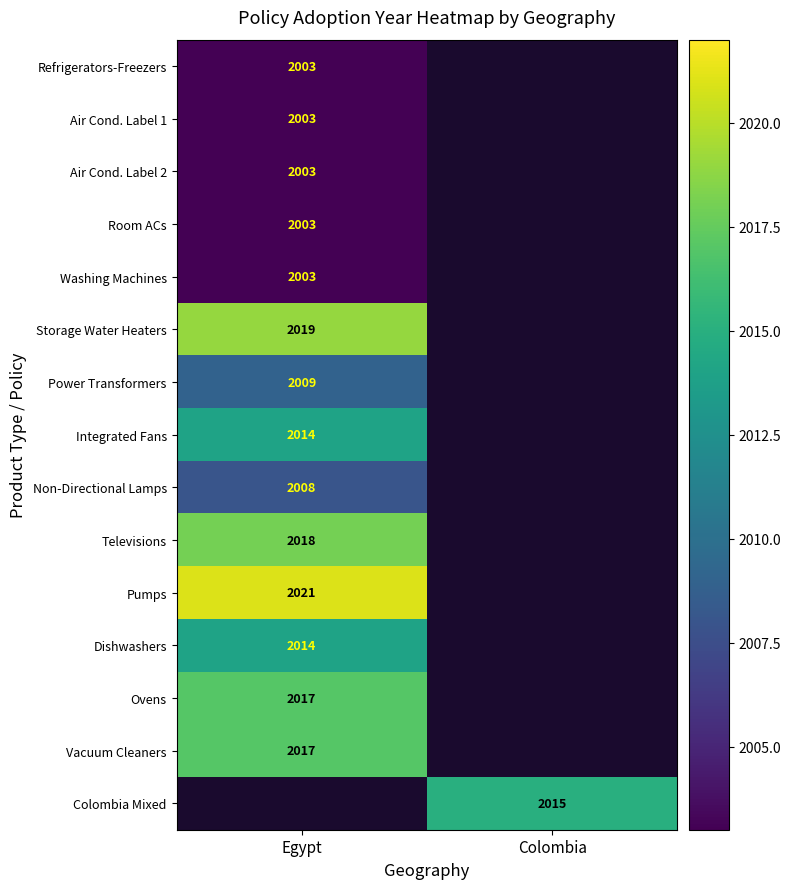

True or false: Washing Machines has a value of 3141 at Egypt.

False